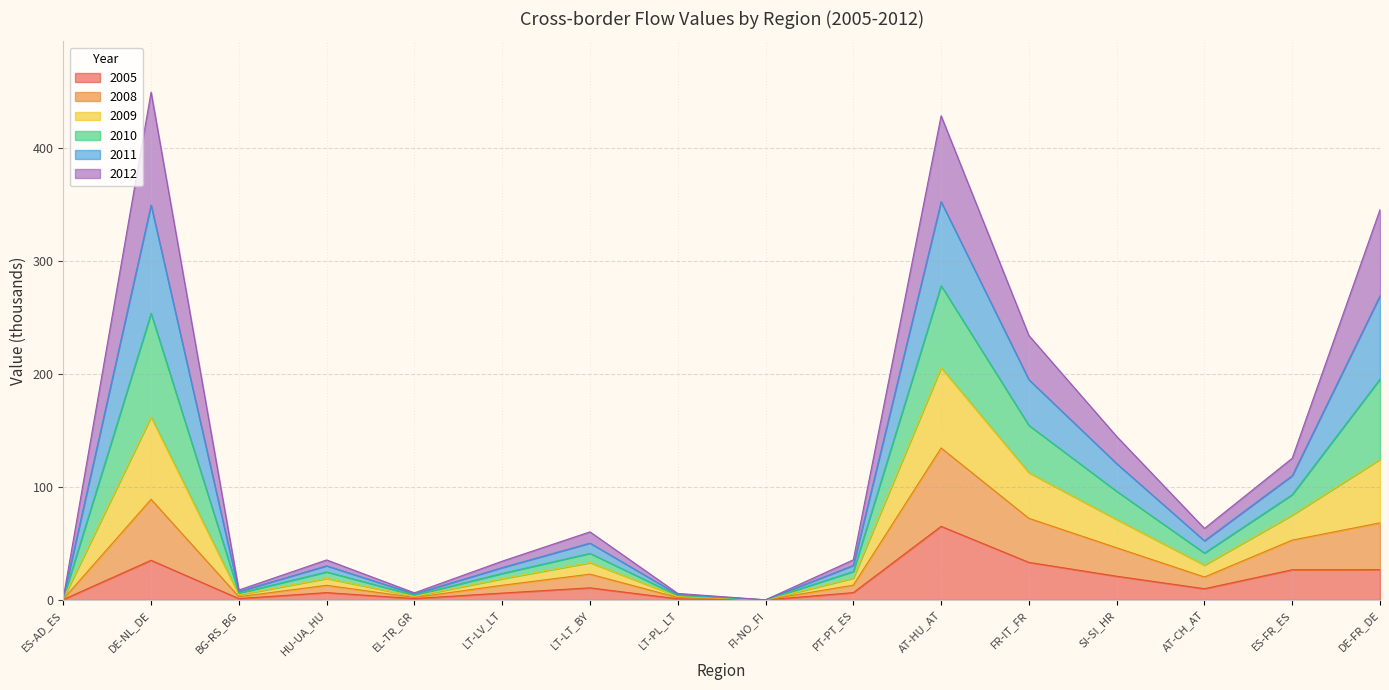

What is the total value across all series at DE-NL_DE?

449.4